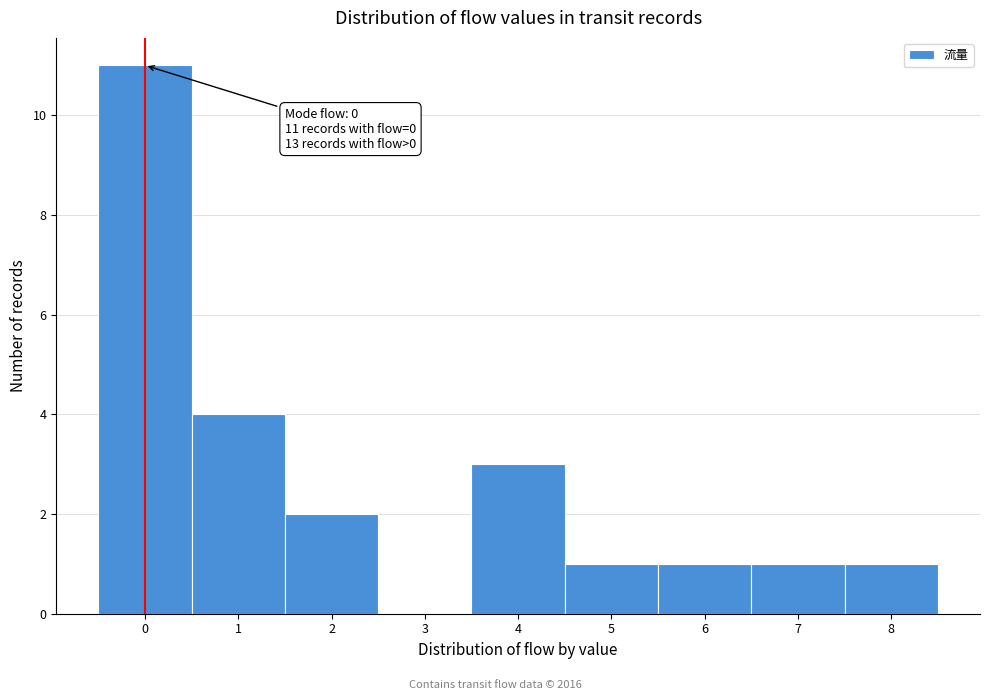

Over which range of the x-axis is the bar tallest?

-0.5 to 0.5